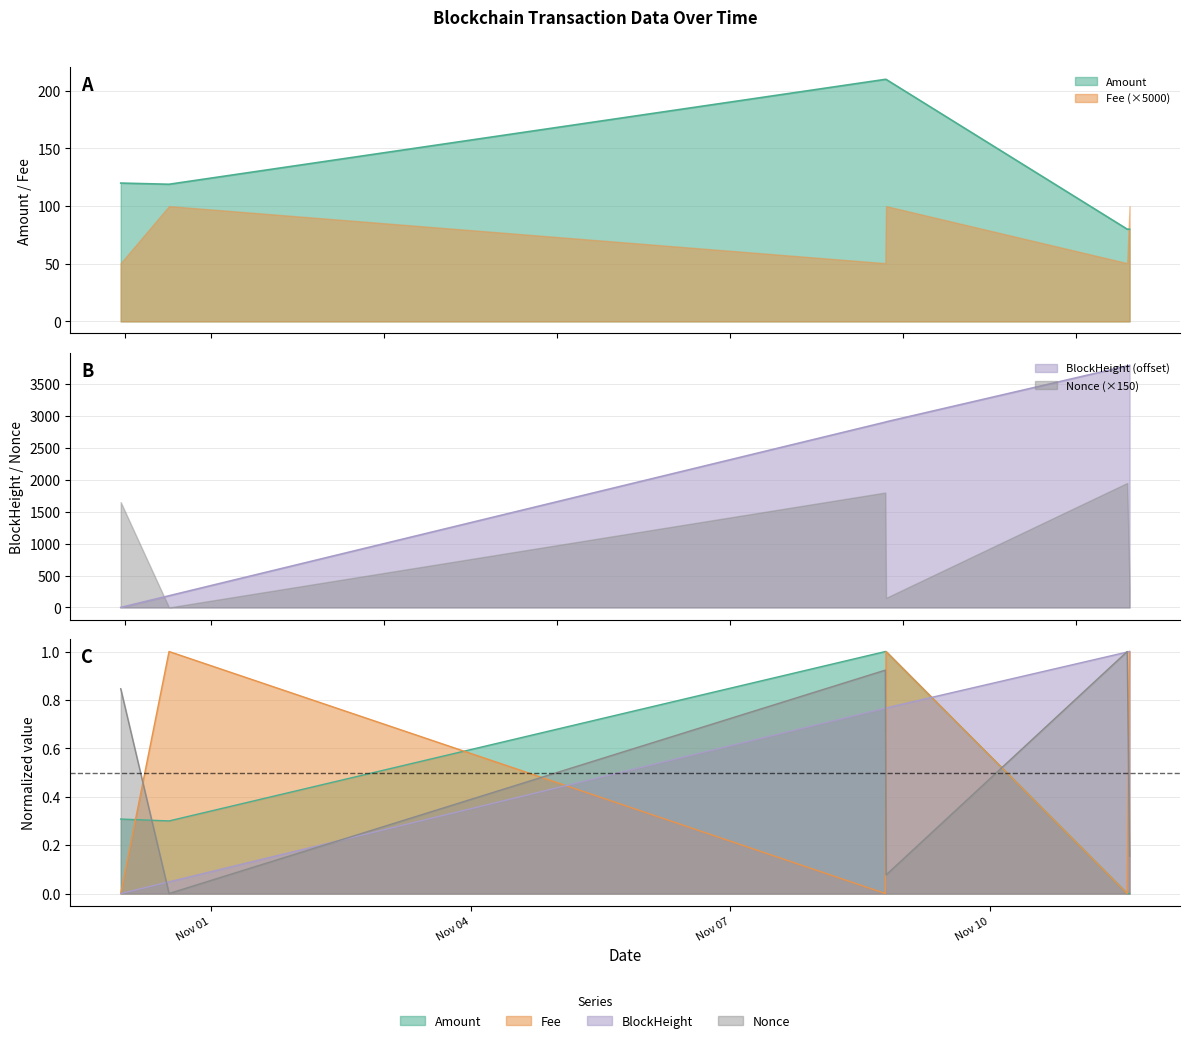

True or false: Fee and Amount cross at least once.

False